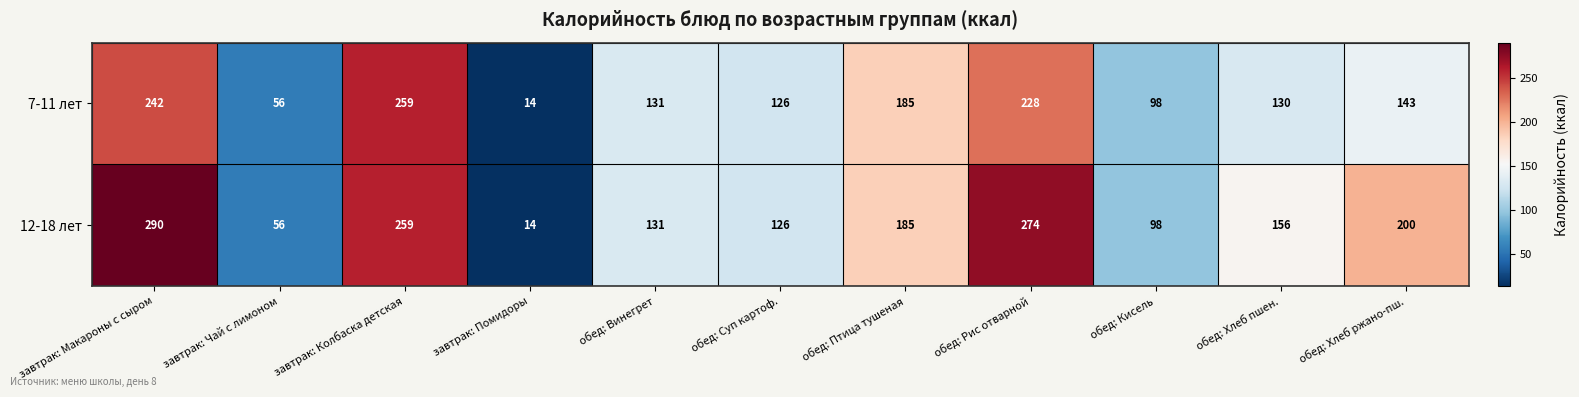

The value of 12-18 лет at завтрак: Колбаска детская is 78. True or false?

False